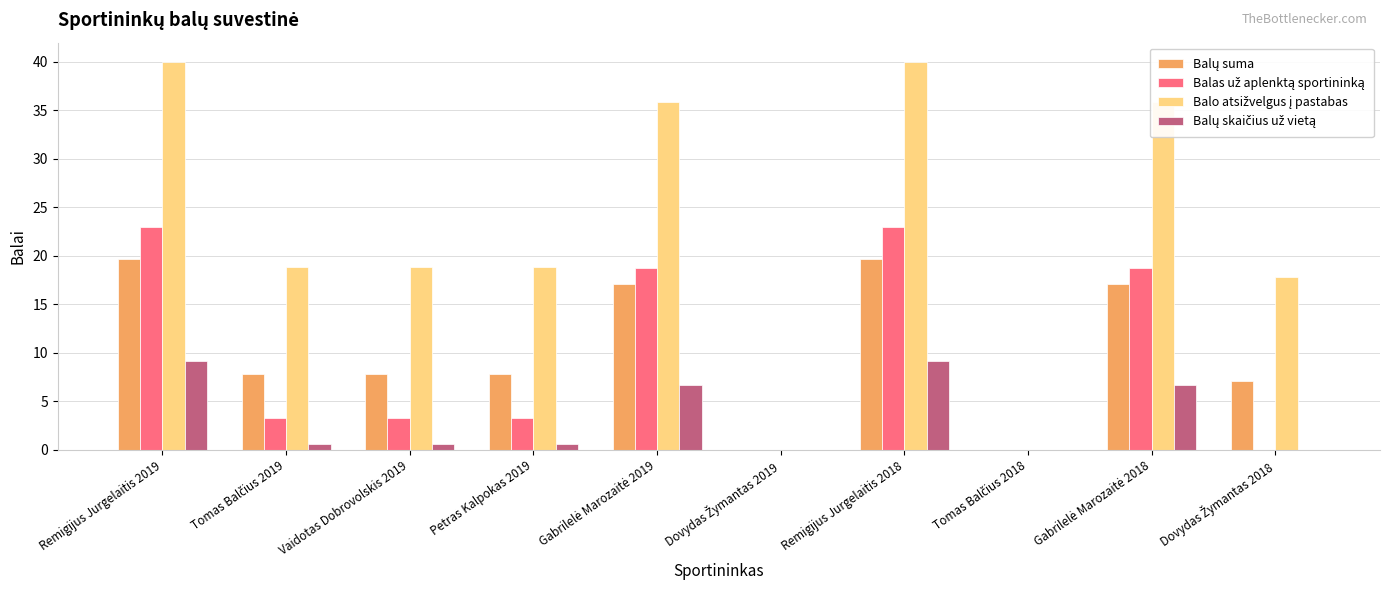

What is the maximum value shown in the chart?

40.0